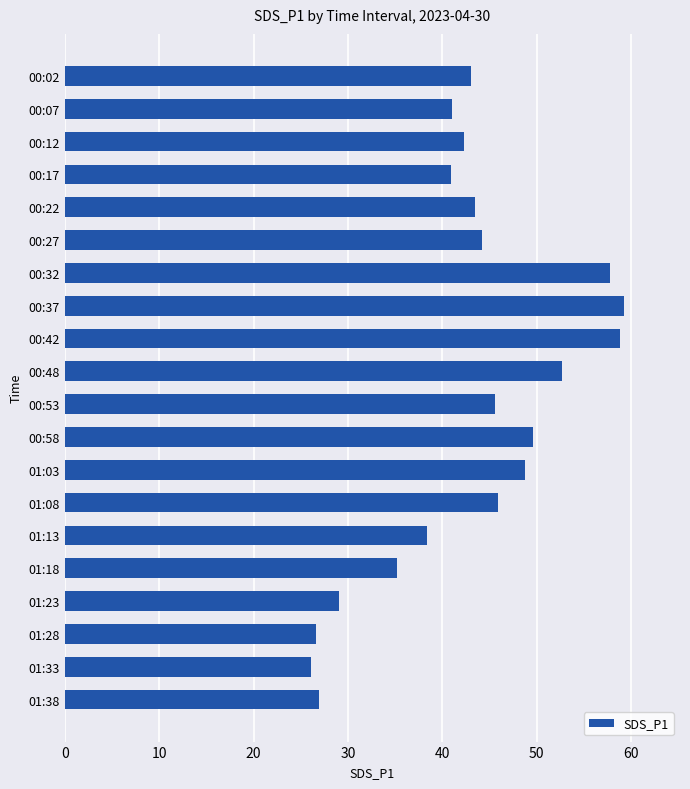

What position from the top is 00:07?

2